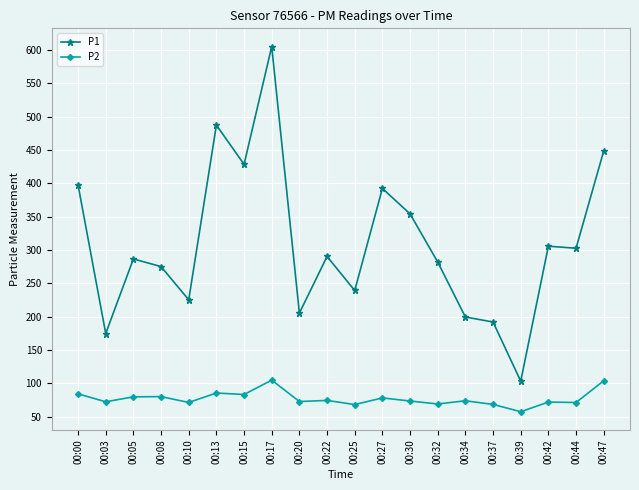

How many lines are shown in the chart?

2